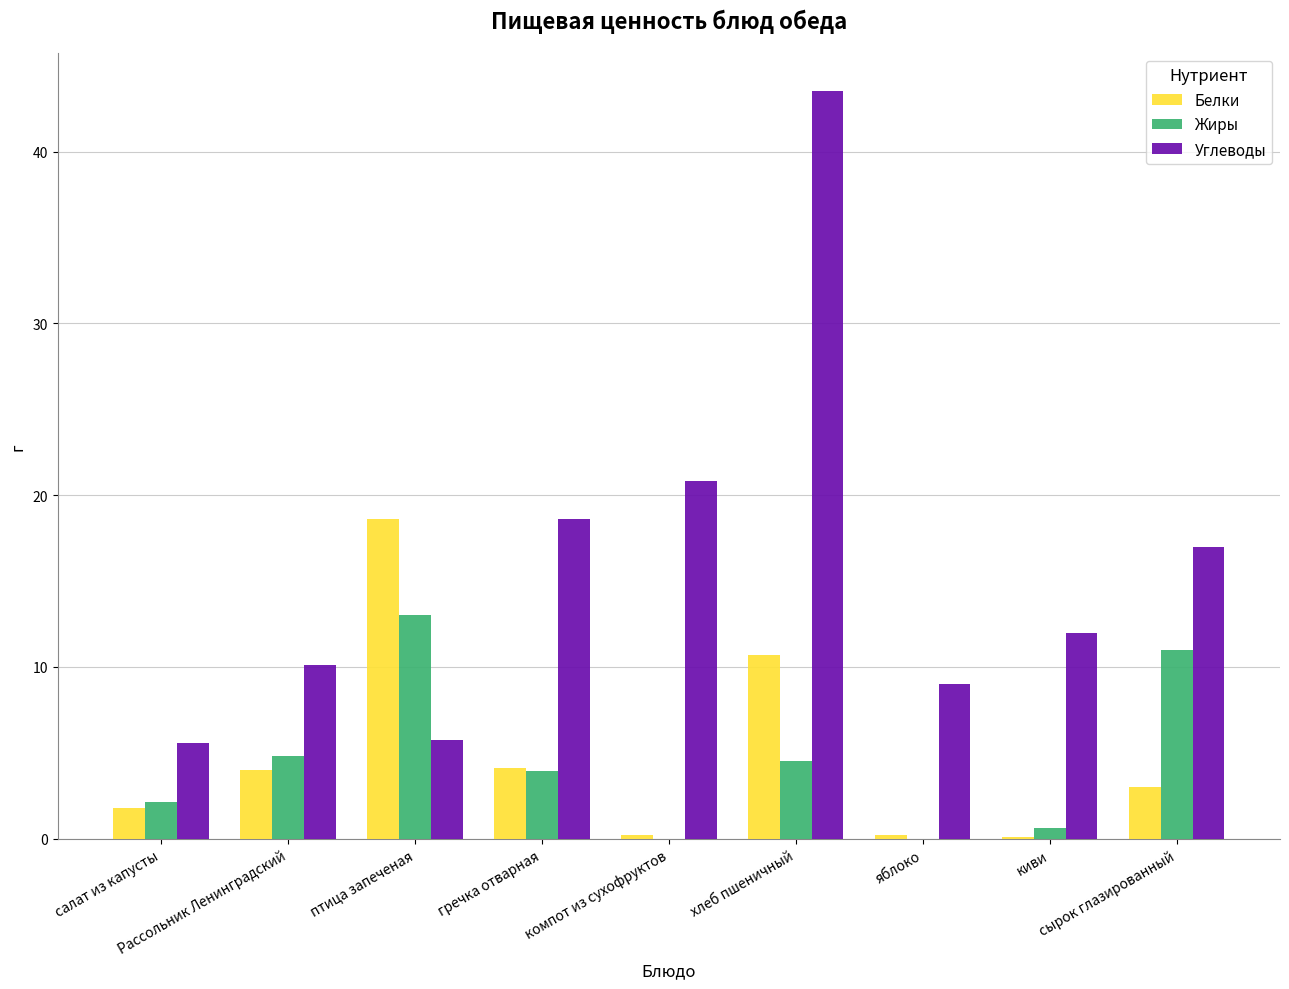

Which series has the largest total across all categories?

Углеводы